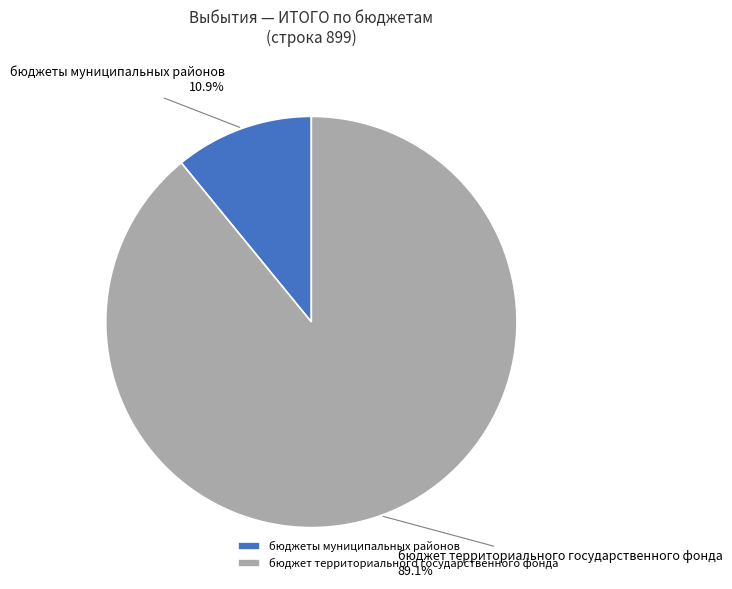

How many segments does this pie chart have?

2